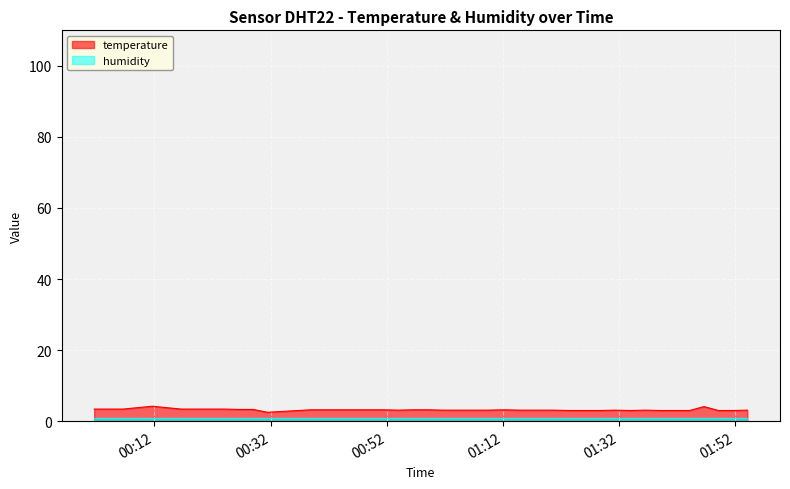

What is the maximum value for temperature?

4.2